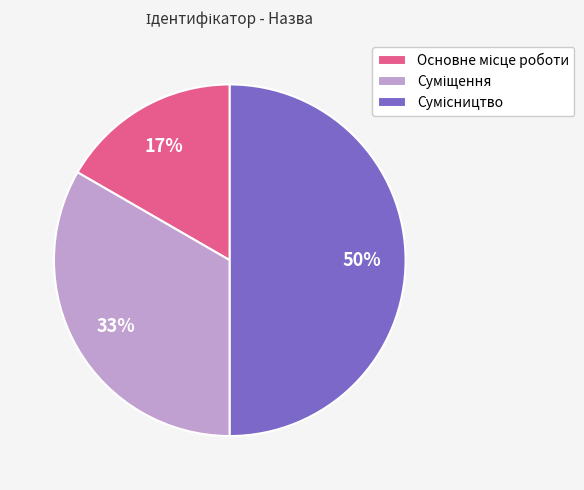

To the nearest percent, what is the average slice percentage?

33%